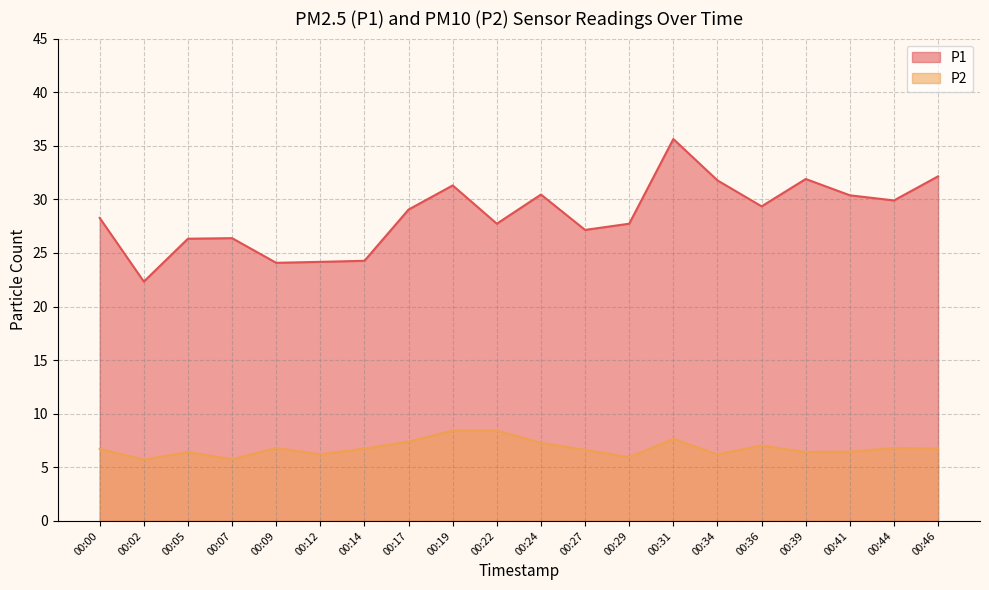

Which has a higher value, 00:02 or 00:29?

00:29